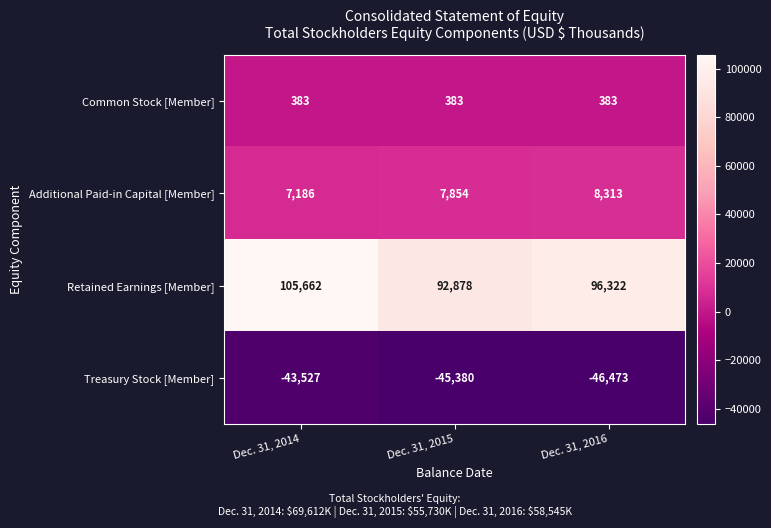

Which label corresponds to the largest value in the chart?

Dec. 31, 2014